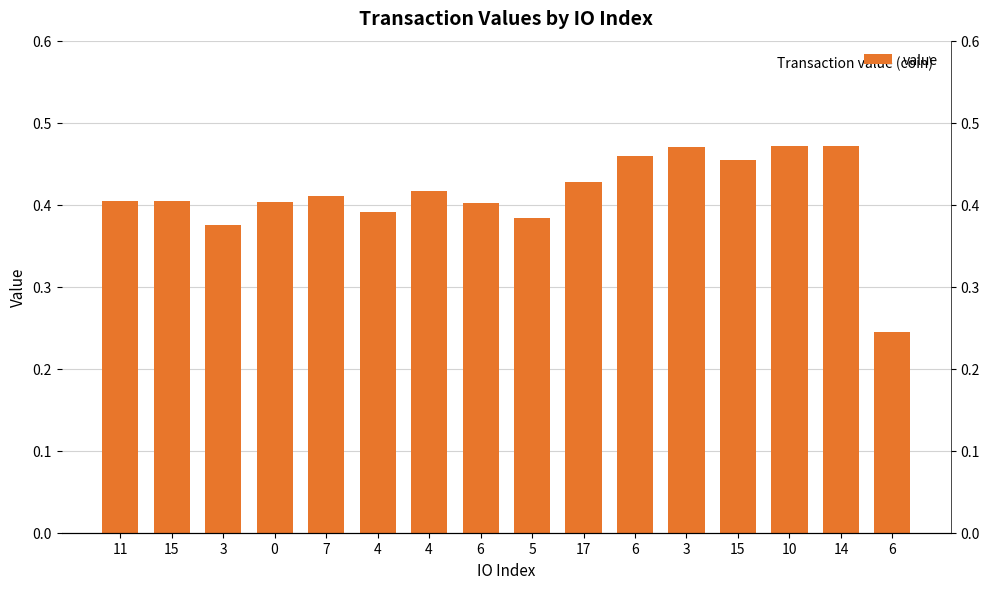

Reading left to right, what are all the values shown in this chart?

11=0.4	15=0.4	3=0.4	0=0.4	7=0.4	4=0.4	4=0.4	6=0.4	5=0.4	17=0.4	6=0.5	3=0.5	15=0.5	10=0.5	14=0.5	6=0.2